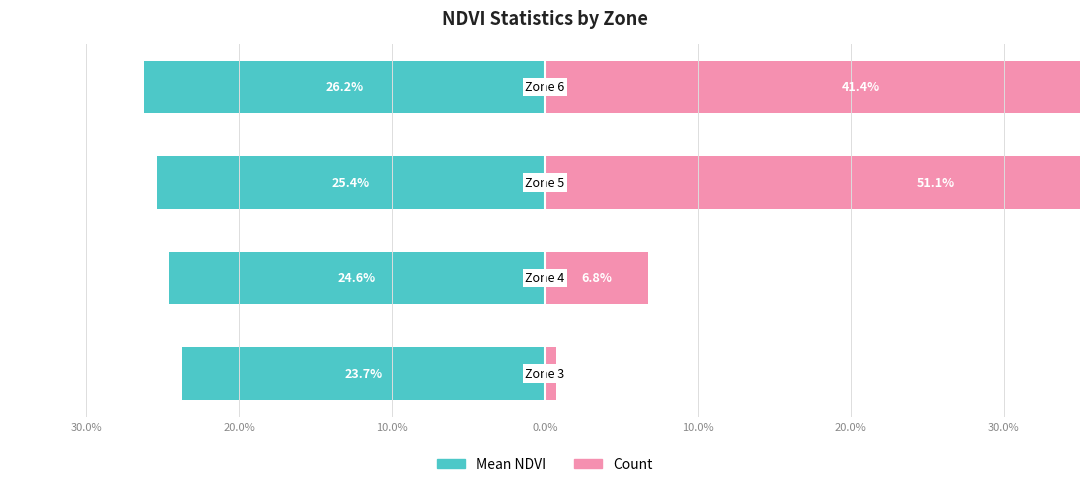

What is the difference between the maximum and minimum values in the Mean NDVI series?

2.5